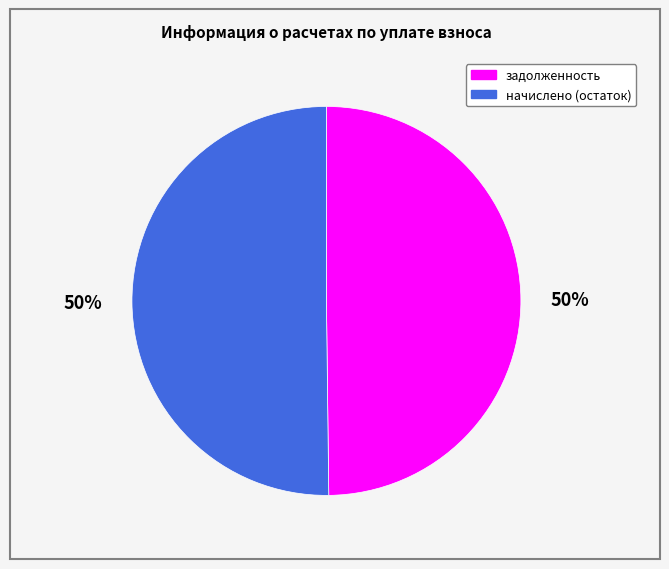

Combined, do начислено (остаток) and задолженность account for over 50%?

Yes